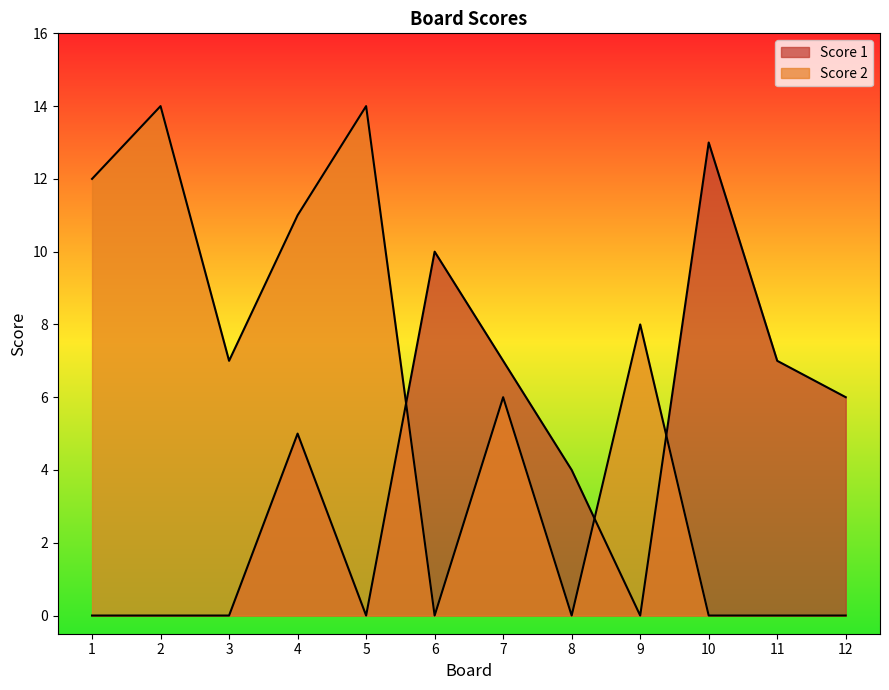

What is the value of the Score 2 point at the 2nd from the left?

14